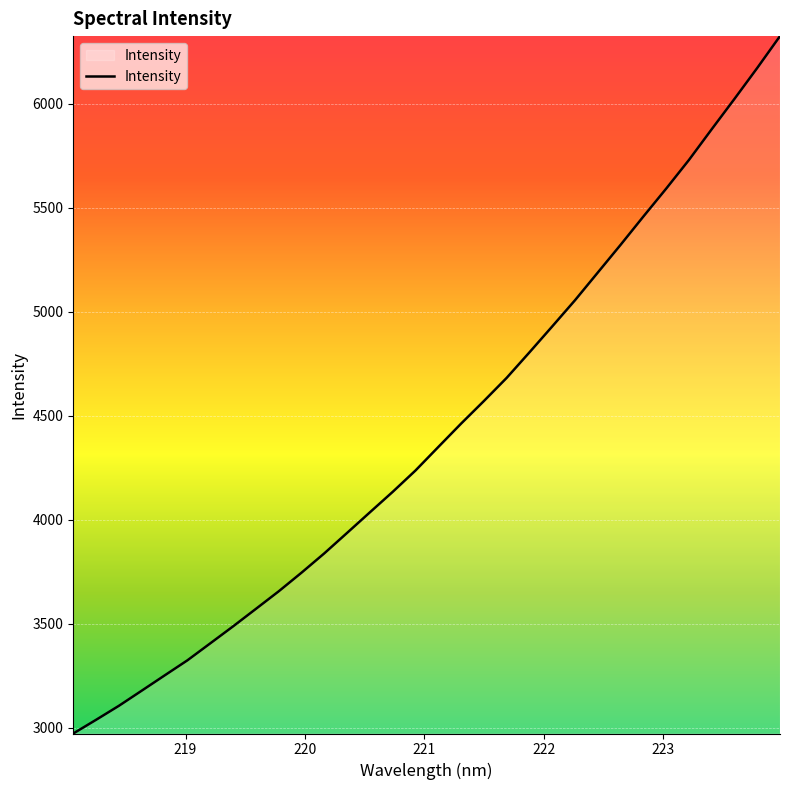

What is the maximum value shown in the chart?

6325.5